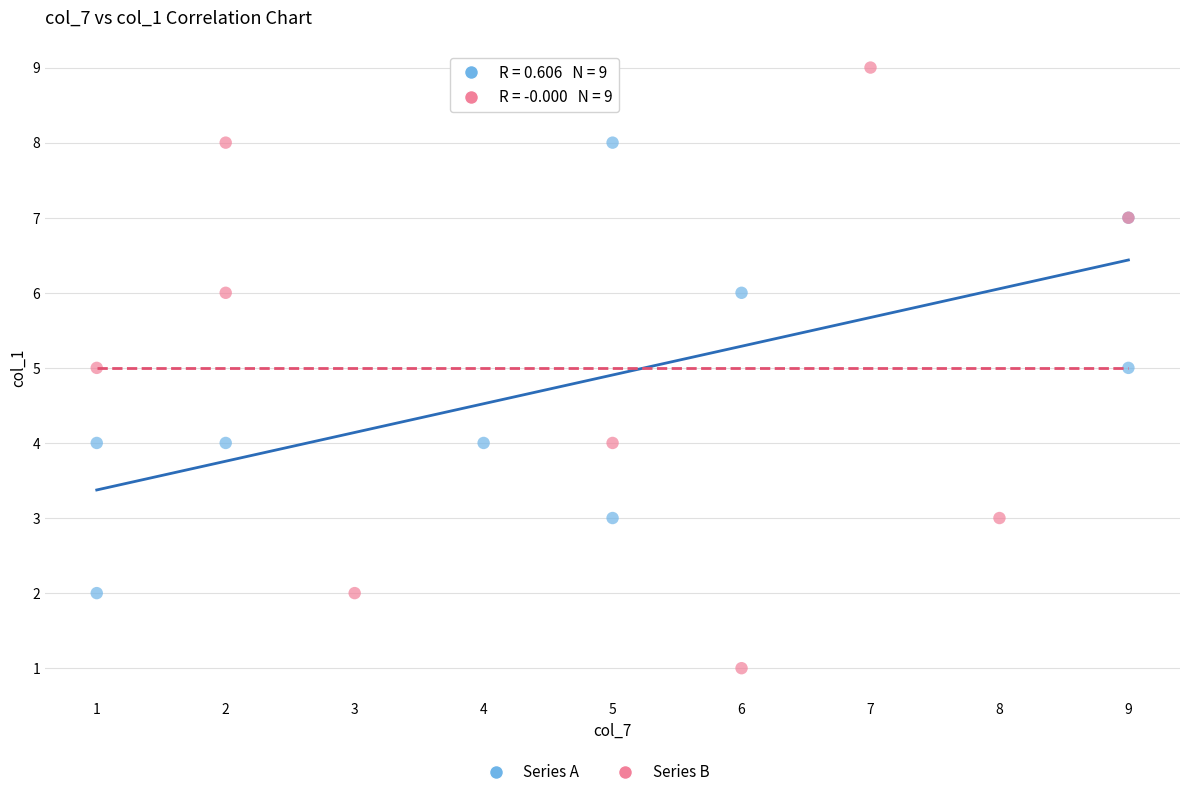

Which series contains the lowest Y value?

Series B